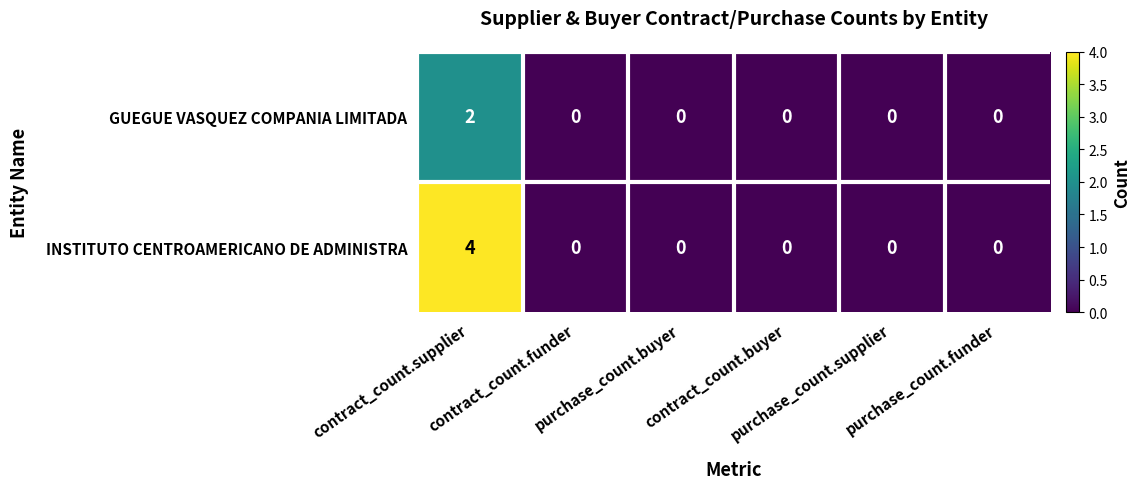

List the series in order of their peak value, lowest first.

GUEGUE VASQUEZ COMPANIA LIMITADA, INSTITUTO CENTROAMERICANO DE ADMINISTRA